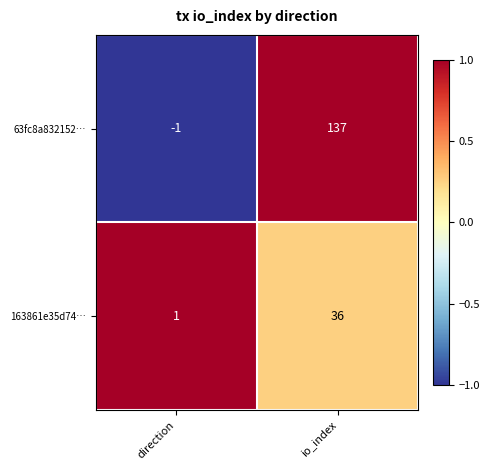

How many series are shown in this chart?

2